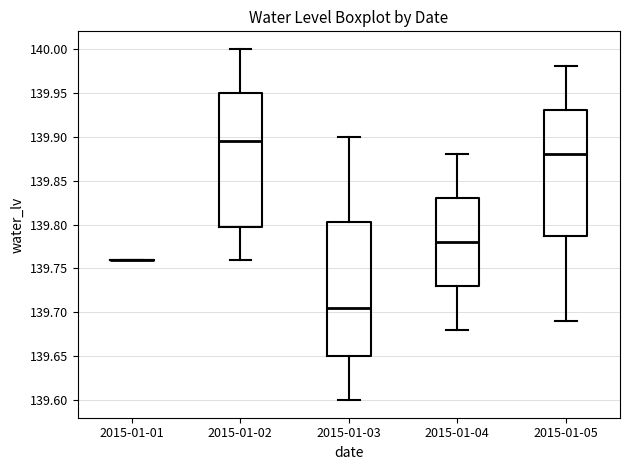

Where is the upper edge of the box for 2015-01-04 on the y-axis? The values are not printed on the chart, so give them approximately, as read against the axis.

139.830